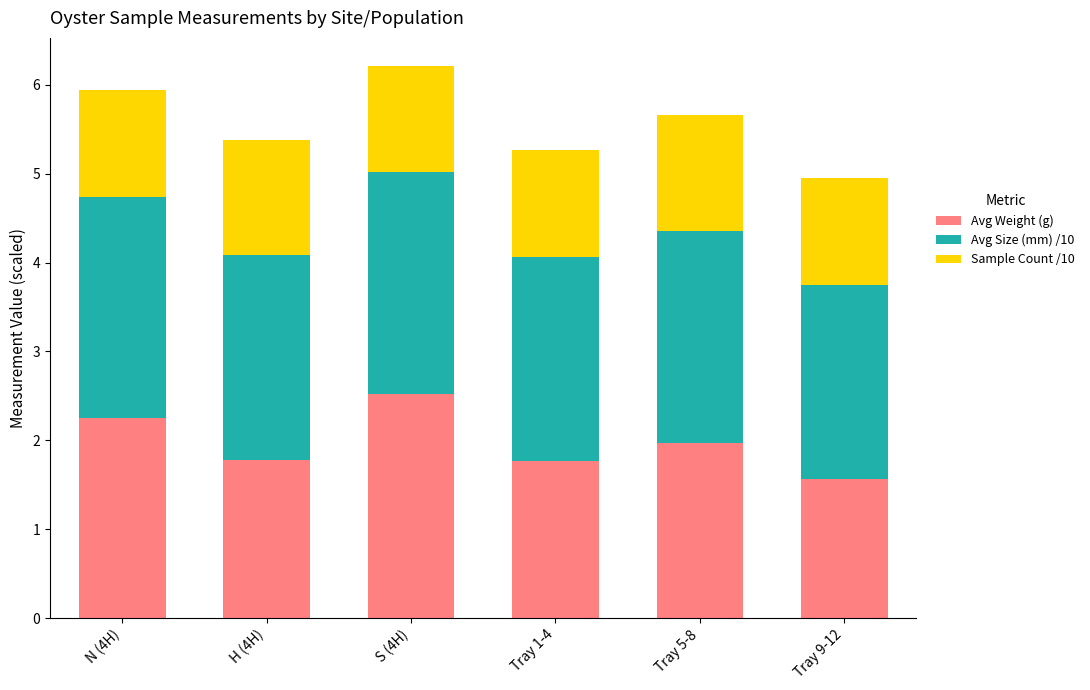

At which label does Avg Weight (g) reach its peak?

S (4H)